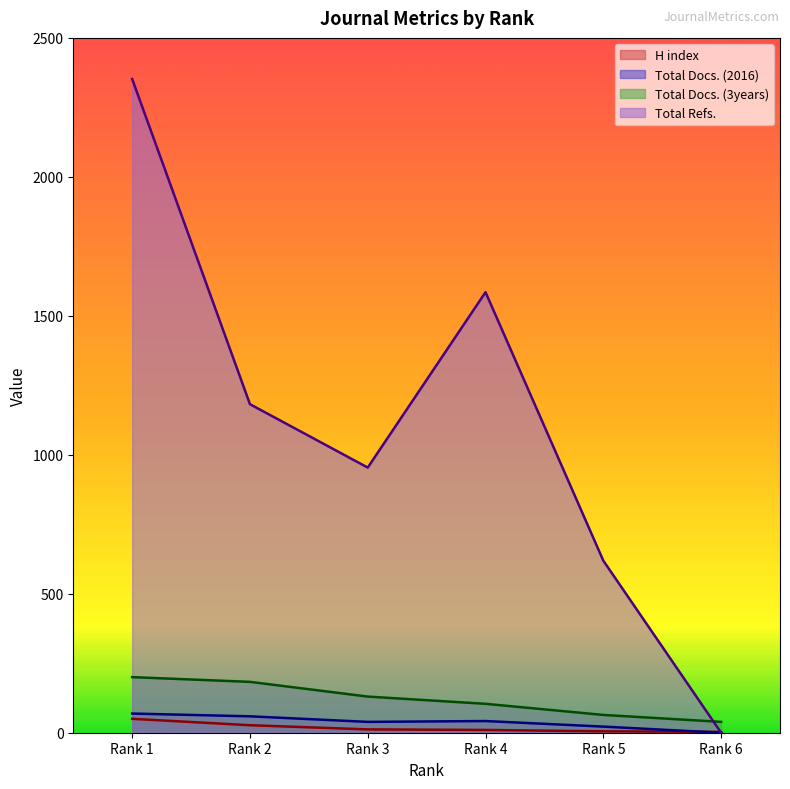

Rank the categories by Total Refs. value from lowest to highest.

Rank 6, Rank 5, Rank 3, Rank 2, Rank 4, Rank 1